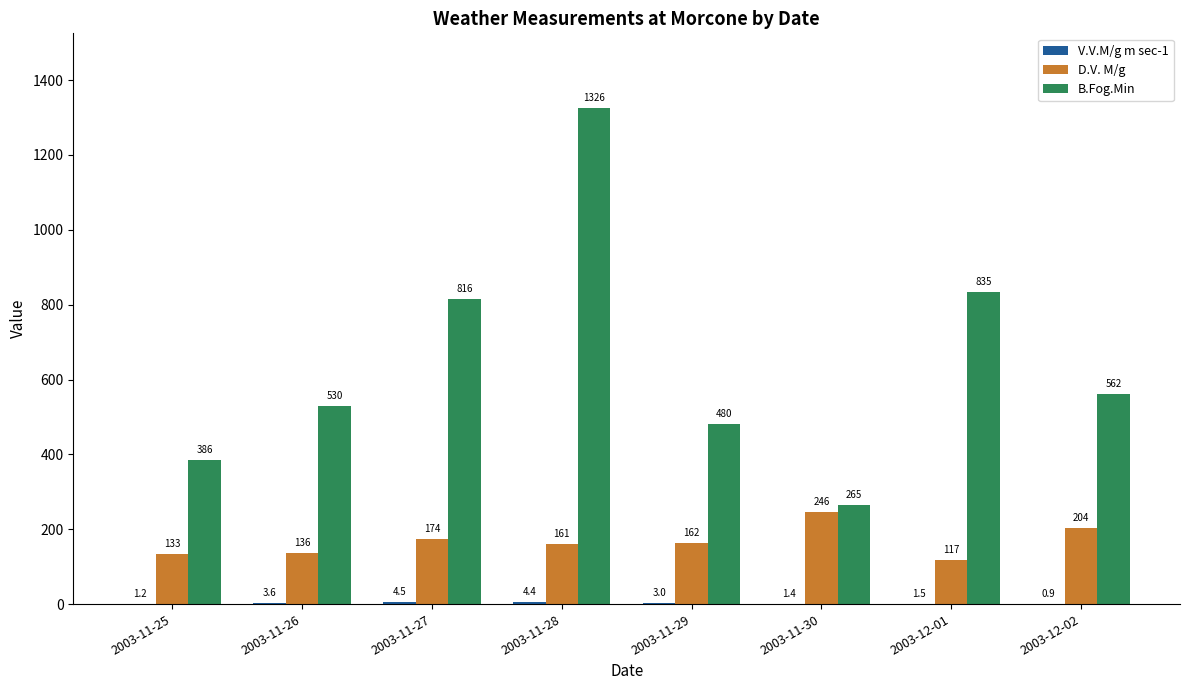

What is the total value across all series at 2003-11-26?

669.6